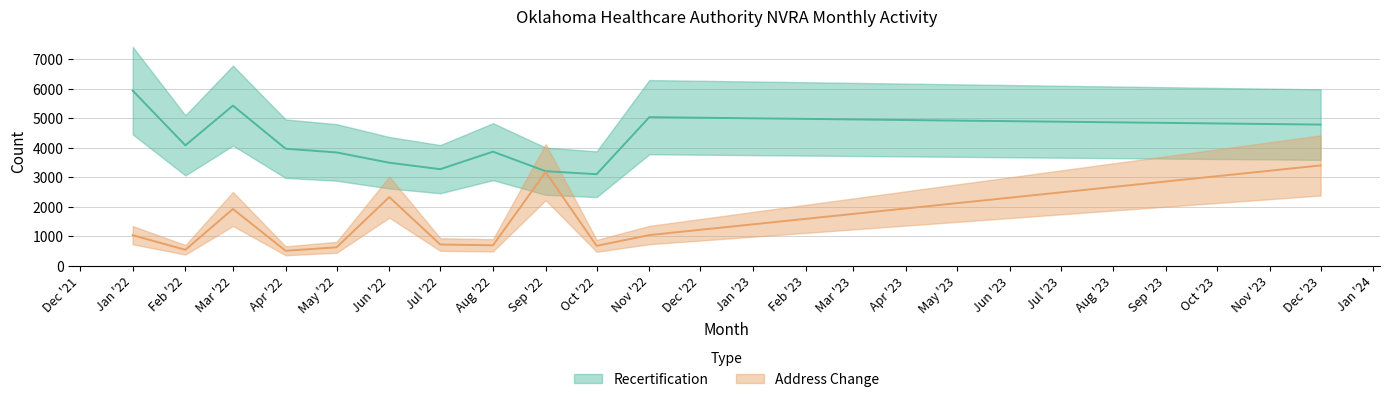

Does the chart display data point markers on the line(s)?

No